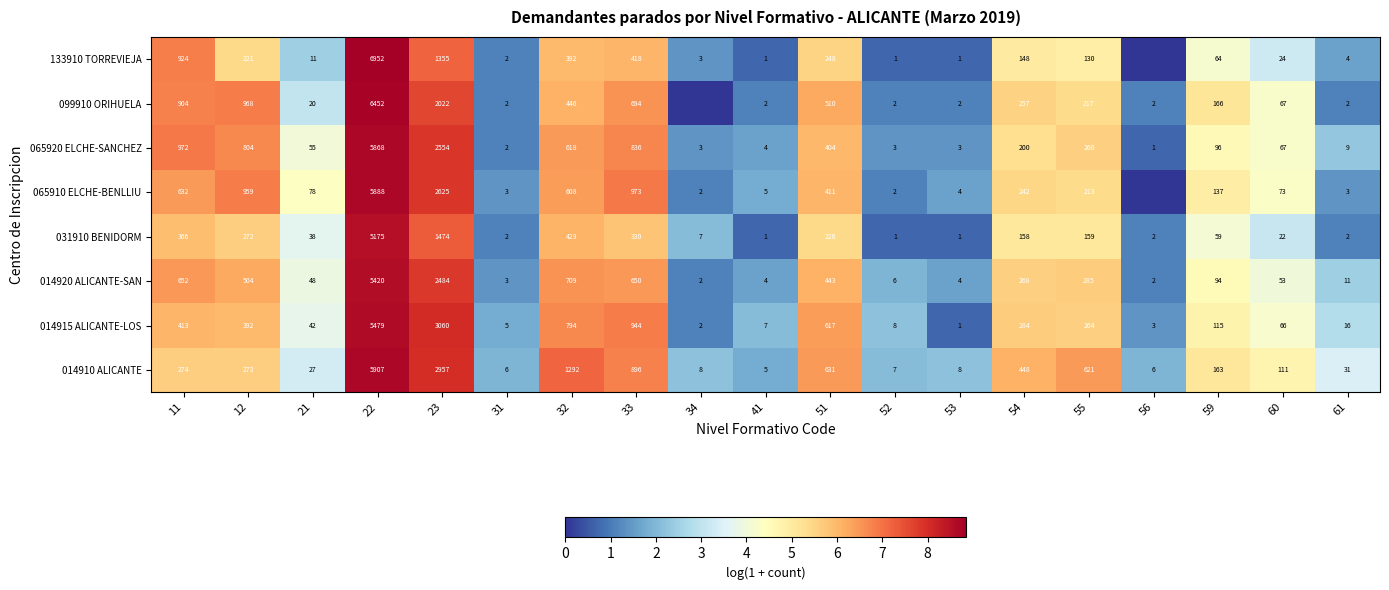

How many data points in 014915 ALICANTE-LOS are less than 115?

9